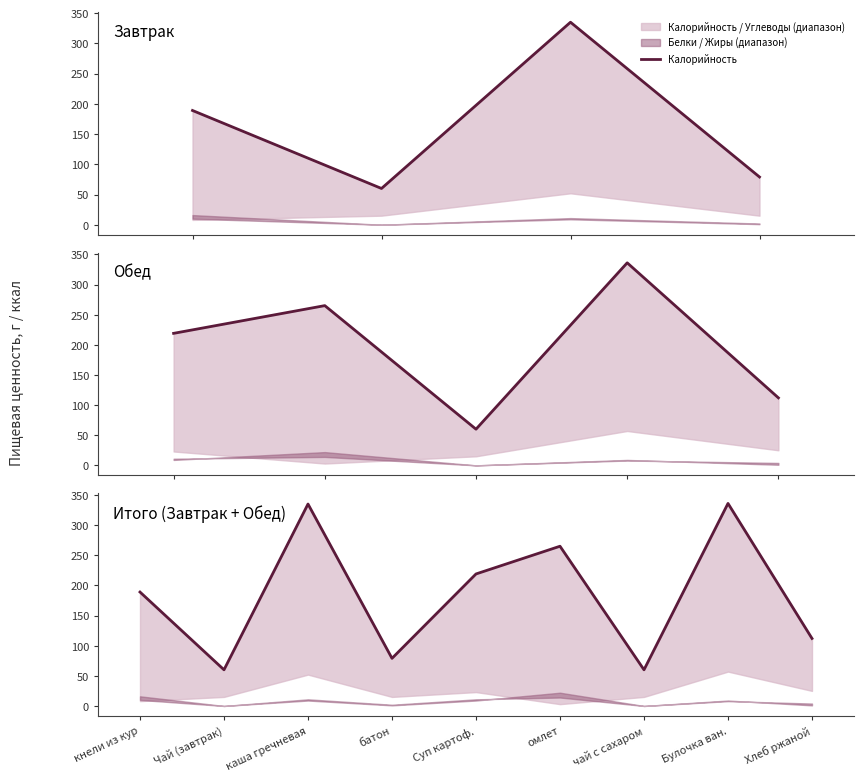

How many values exceed 189?

4